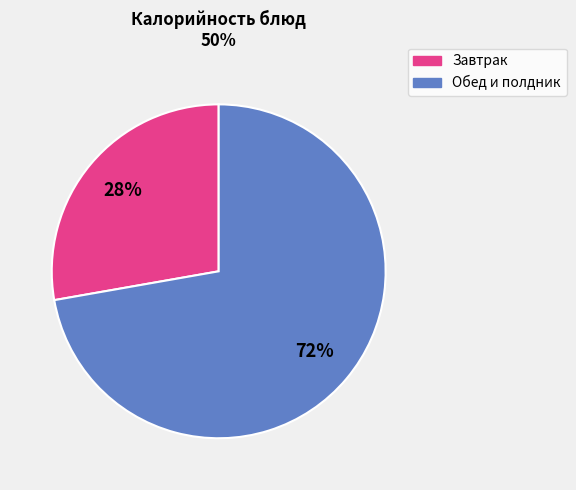

Is there a majority slice in this chart?

Yes